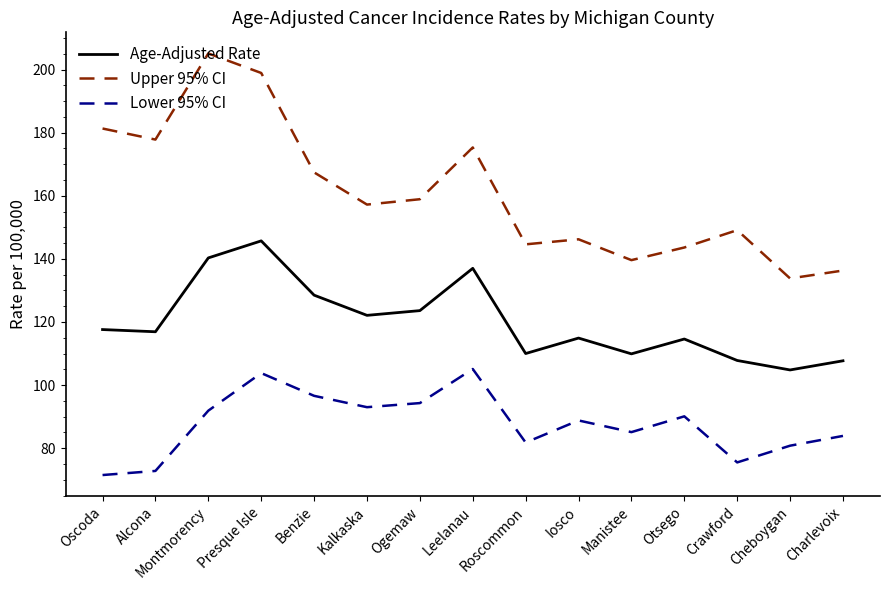

At how many categories does at least one series exceed 112?

15